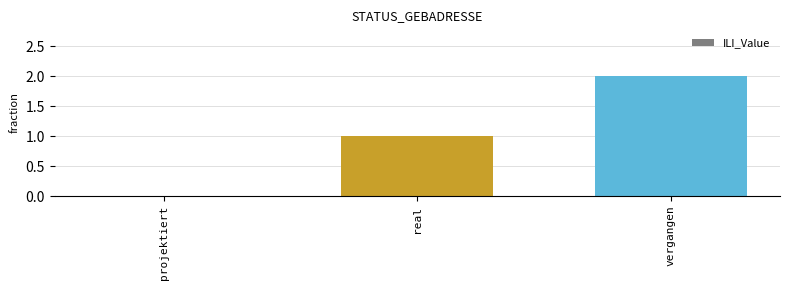

The value at real is 2. True or false?

False